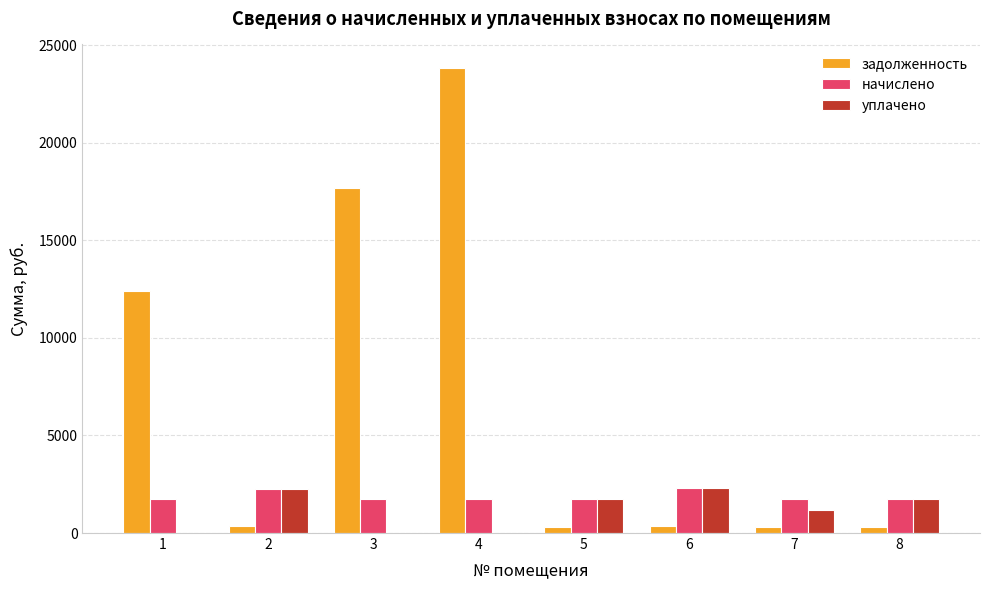

At which category is the sum across all series the highest?

4